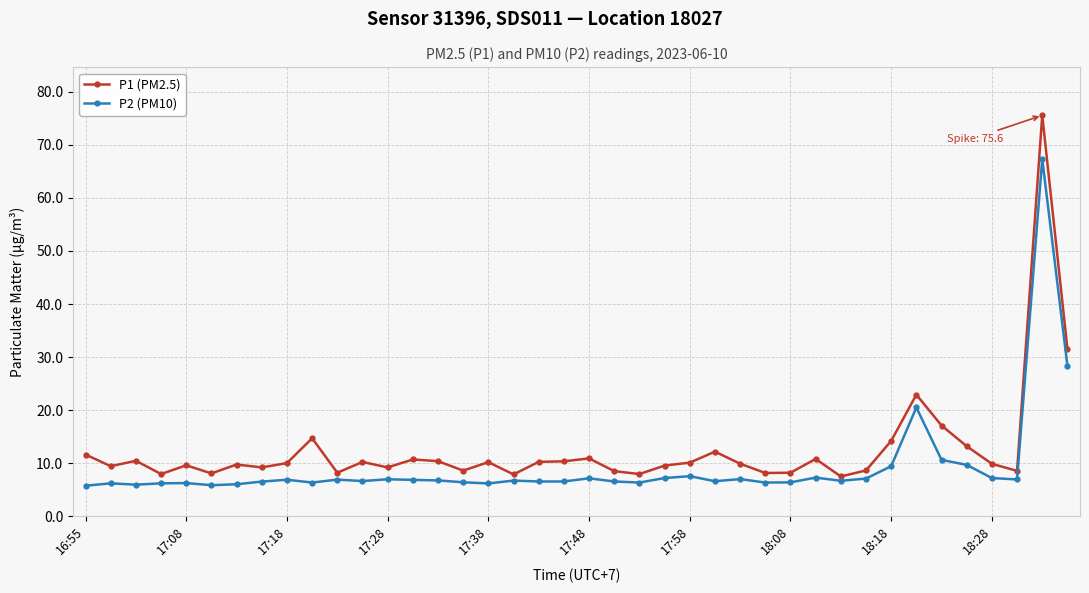

What is the maximum value shown in the chart?

75.6